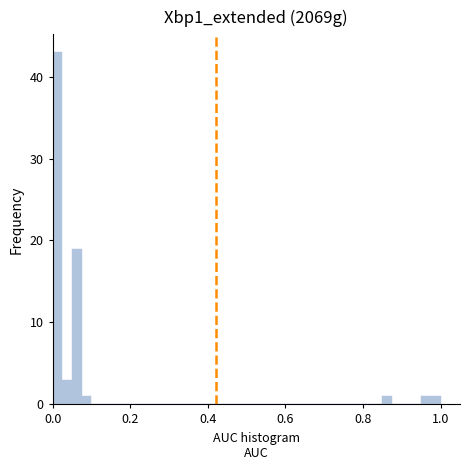

Around what value on the x-axis is the tallest bar? Give the approximate position of its centre, as read against the axis.

0.02